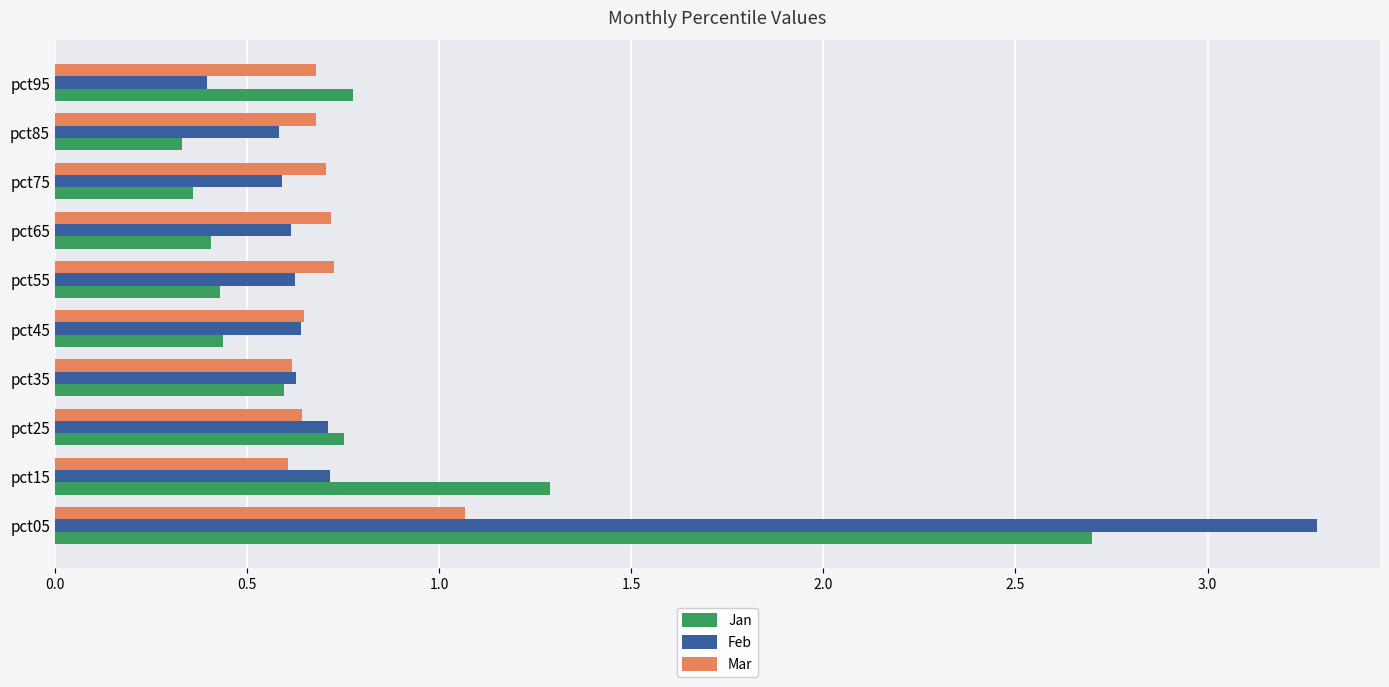

What is the difference between the second highest and second lowest values in the Mar series?

0.1